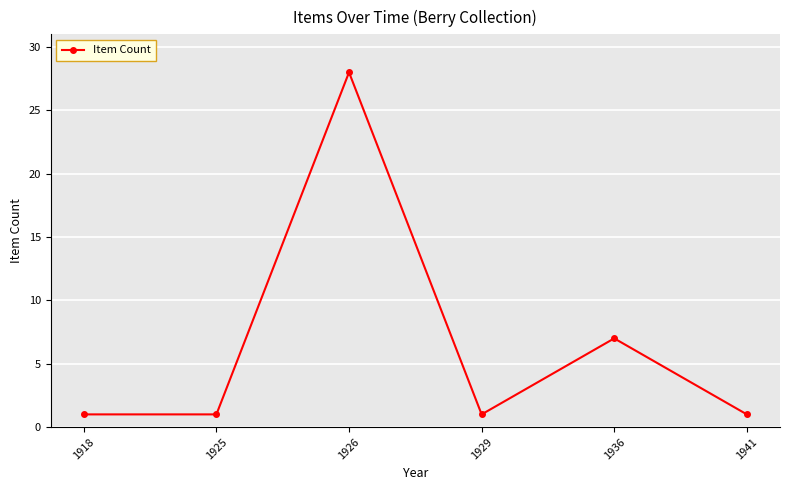

What is the ratio of the value at 1926 to the value at 1936?

4.0